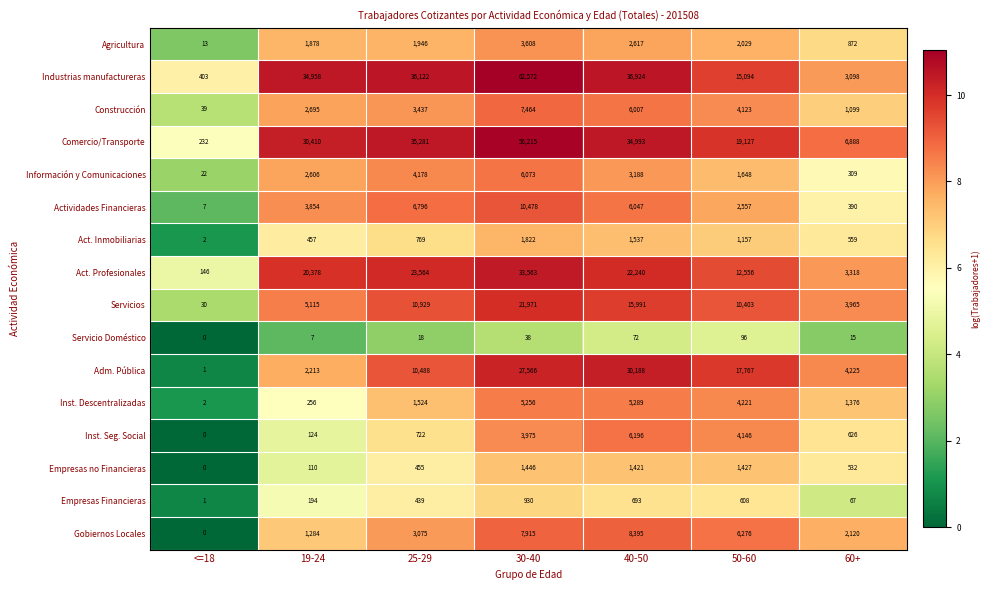

What is the average value of the Inst. Descentralizadas series?

2561